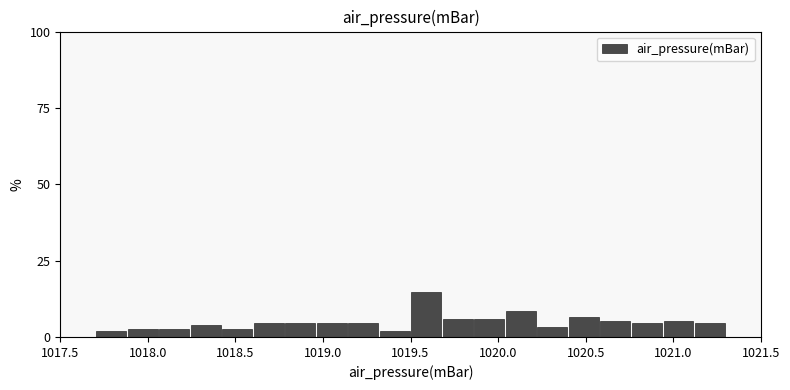

Read against the x-axis, roughly where is the centre of the tallest bar?

1019.60